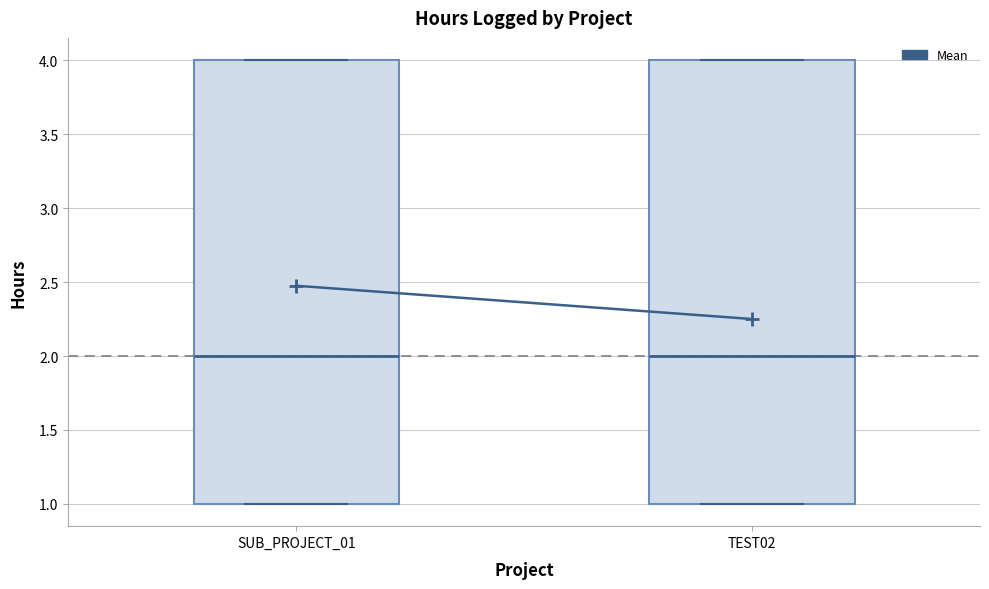

Reading left to right, read every box against the y-axis: the position of its median line, the range the box covers, and the ends of its whiskers. The values are not printed on the chart, so give them approximately, as read against the axis.

SUB_PROJECT_01: median 2, box 1 to 4, whiskers 1 to 4
TEST02: median 2, box 1 to 4, whiskers 1 to 4